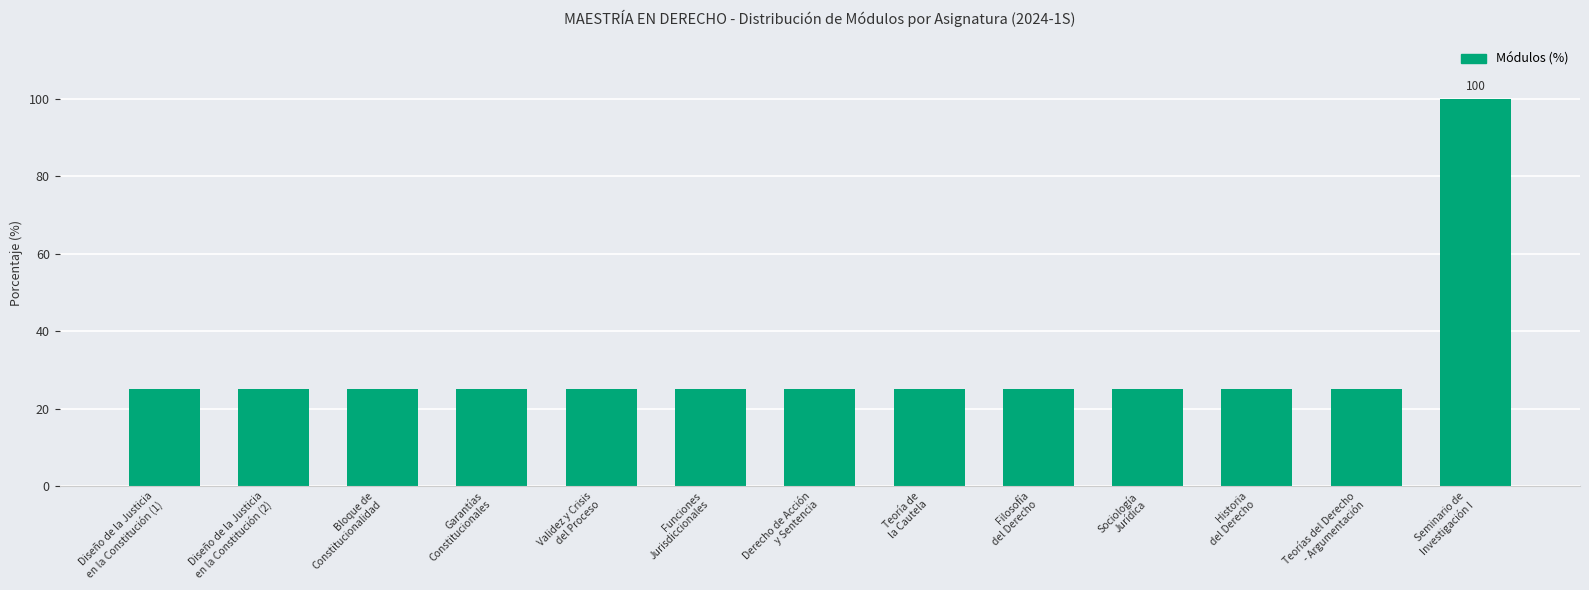

Is it true that the value at Sociología
Jurídica is 25?

True